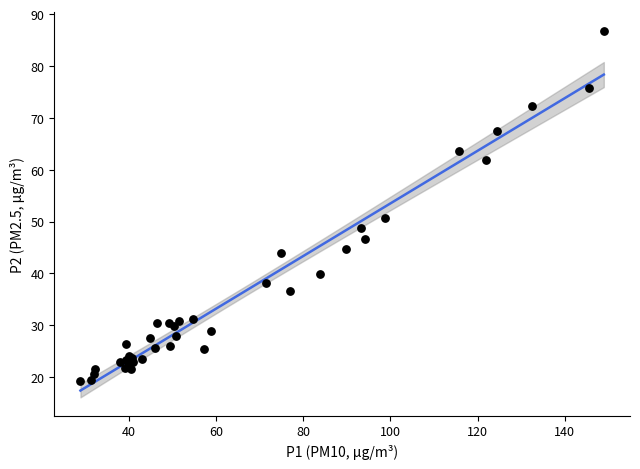

What Y value in the scatter plot is closest to 53?

50.6